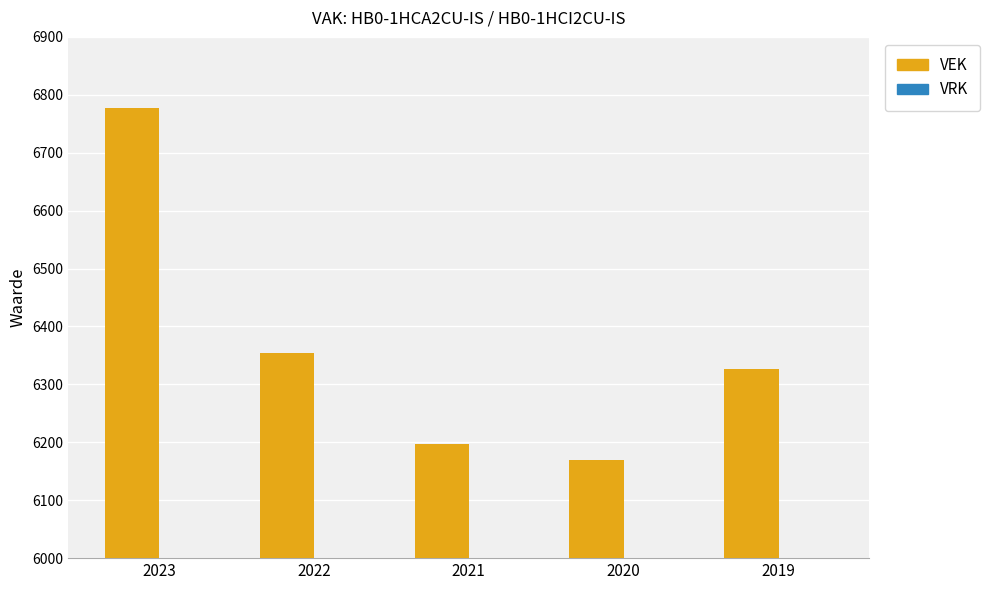

What is the difference between the maximum and minimum values?

609